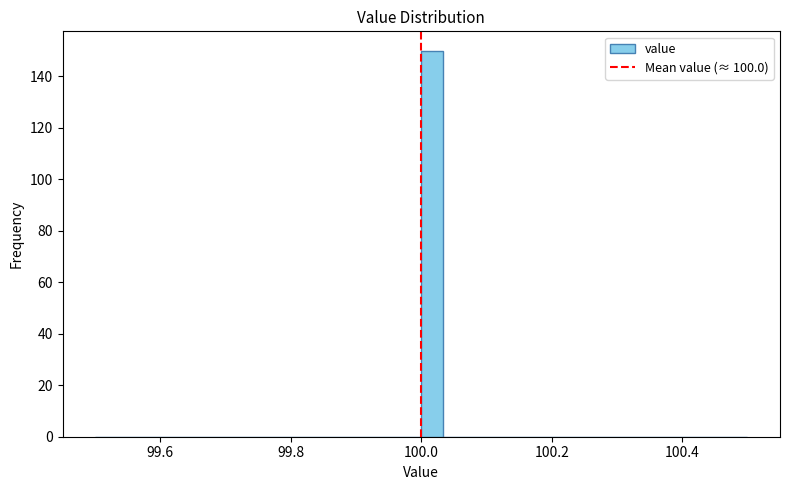

Around what value on the x-axis is the tallest bar? Give the approximate position of its centre, as read against the axis.

100.02